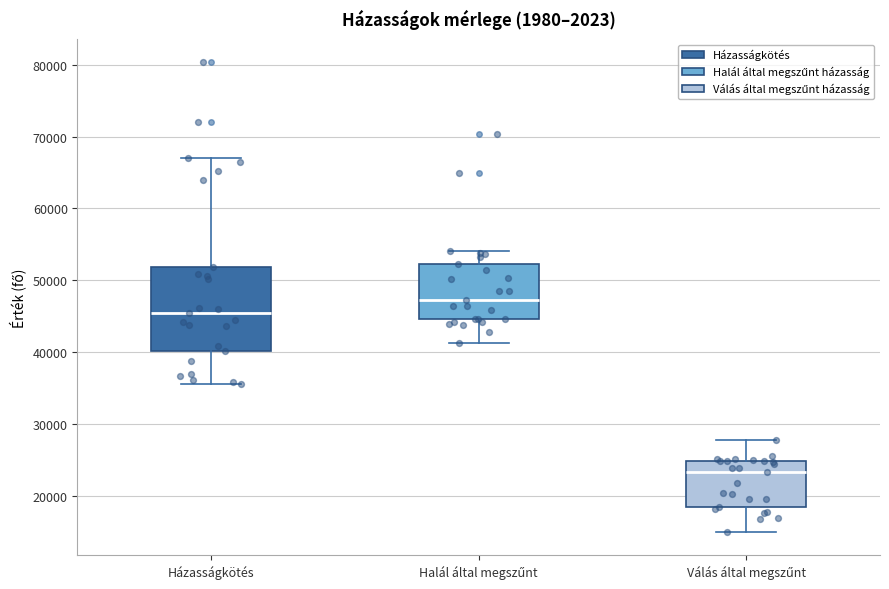

Reading left to right, transcribe this box plot: for each box, give where its median line is, the range the box spans, and where its two whiskers end, as read against the y-axis. The values are not printed on the chart, so give them approximately, as read against the axis.

Házasságkötés: median 45000, box 40000 to 52000, whiskers 36000 to 67000
Halál által megszűnt: median 47000, box 45000 to 52000, whiskers 41000 to 54000
Válás által megszűnt: median 23000, box 18000 to 25000, whiskers 15000 to 28000